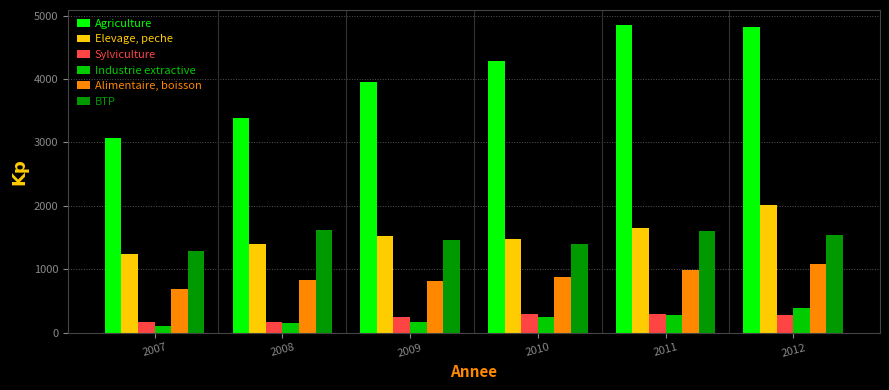

What is the maximum value shown in the chart?

4845.4